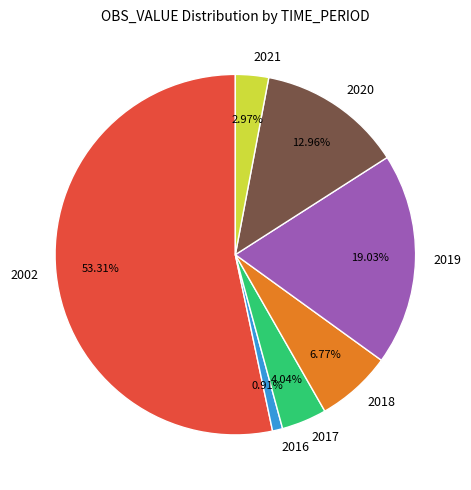

To the nearest percent, what percentage of the pie is 2017?

4%